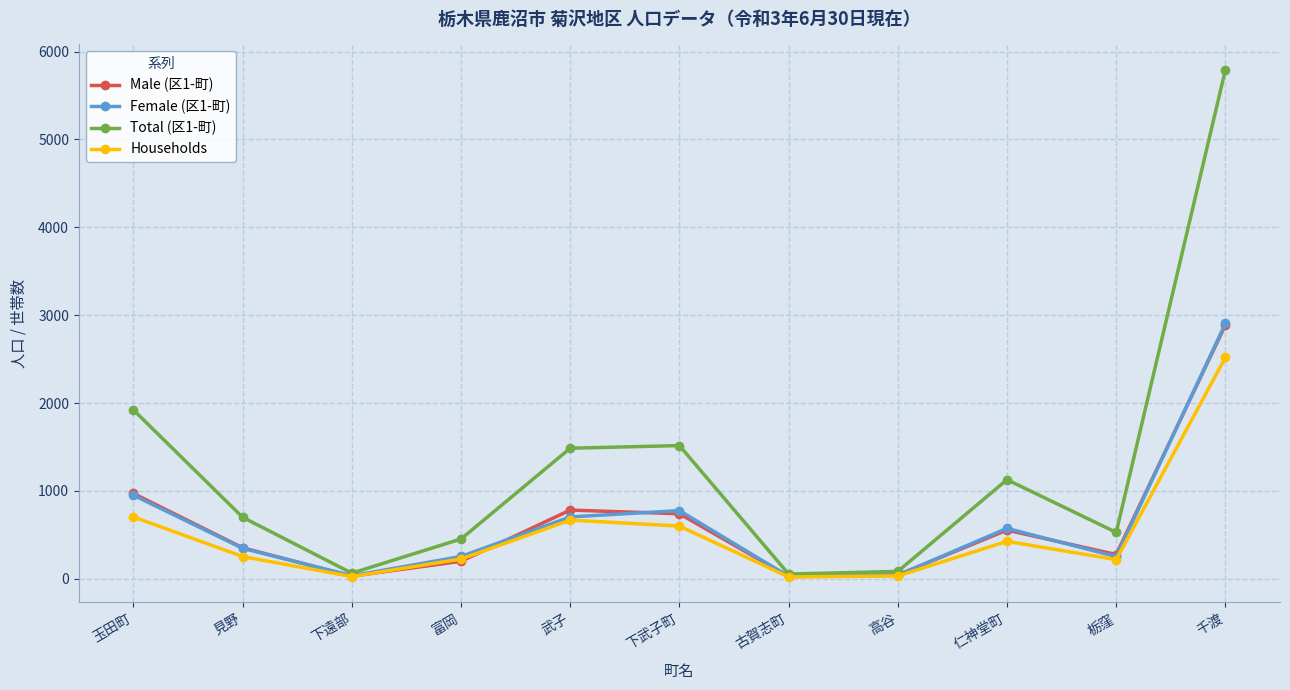

What is the maximum value for Households?

2519